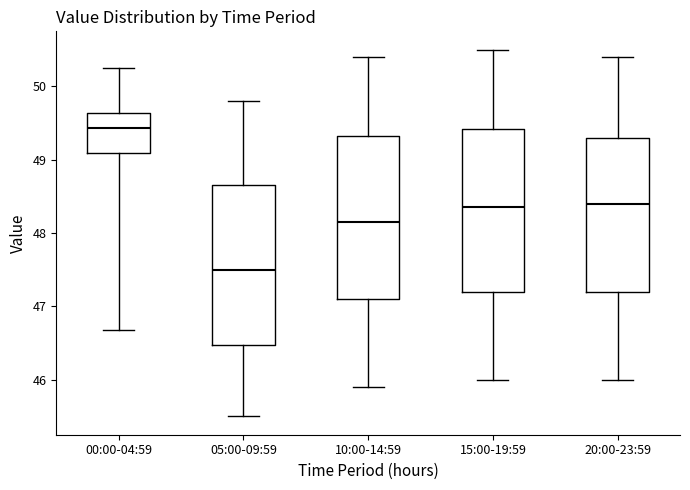

Reading left to right, read every box against the y-axis: the position of its median line, the range the box covers, and the ends of its whiskers. The values are not printed on the chart, so give them approximately, as read against the axis.

00:00-04:59: median 49.4, box 49.1 to 49.6, whiskers 46.7 to 50.3
05:00-09:59: median 47.5, box 46.5 to 48.7, whiskers 45.5 to 49.8
10:00-14:59: median 48.2, box 47.1 to 49.3, whiskers 45.9 to 50.4
15:00-19:59: median 48.4, box 47.2 to 49.4, whiskers 46.0 to 50.5
20:00-23:59: median 48.4, box 47.2 to 49.3, whiskers 46.0 to 50.4